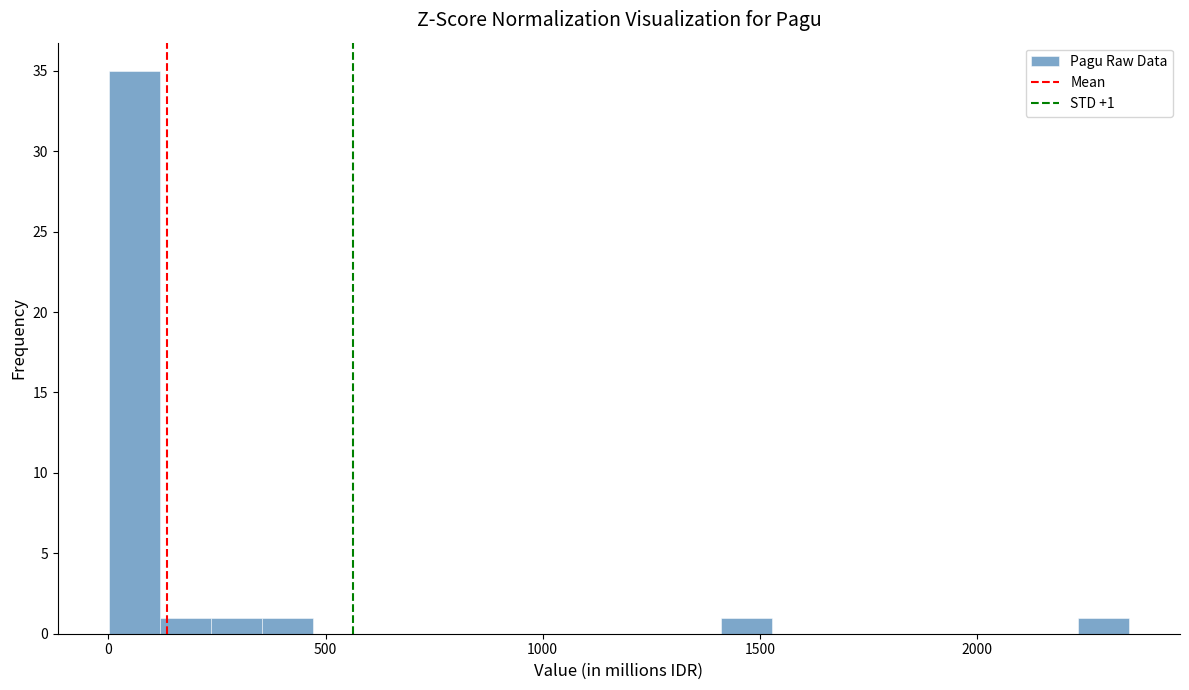

Around what value on the x-axis is the tallest bar? Give the approximate position of its centre, as read against the axis.

50